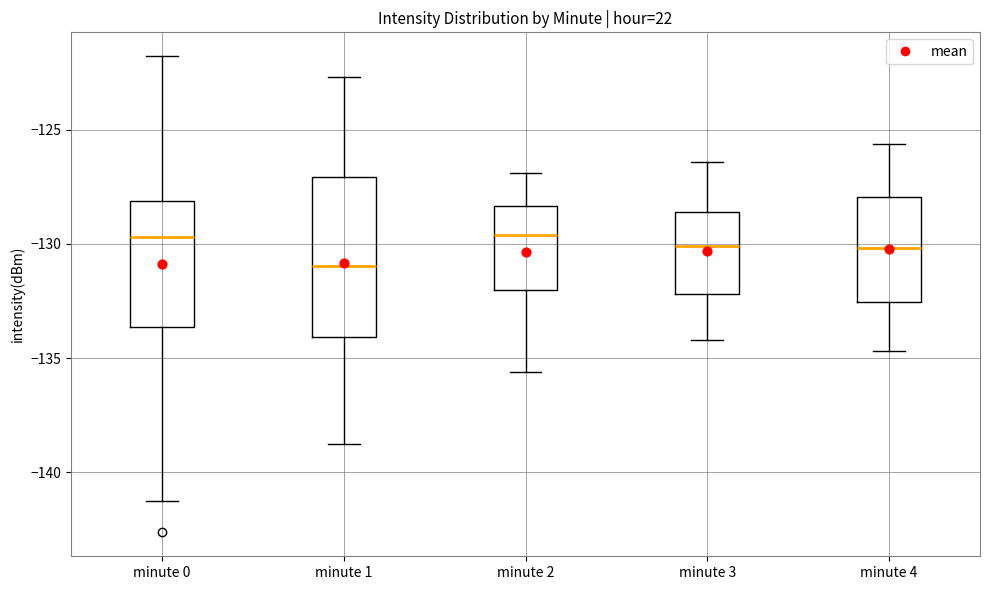

Where does the median line of the box for minute 3 sit on the y-axis? The values are not printed on the chart, so give them approximately, as read against the axis.

-130.0